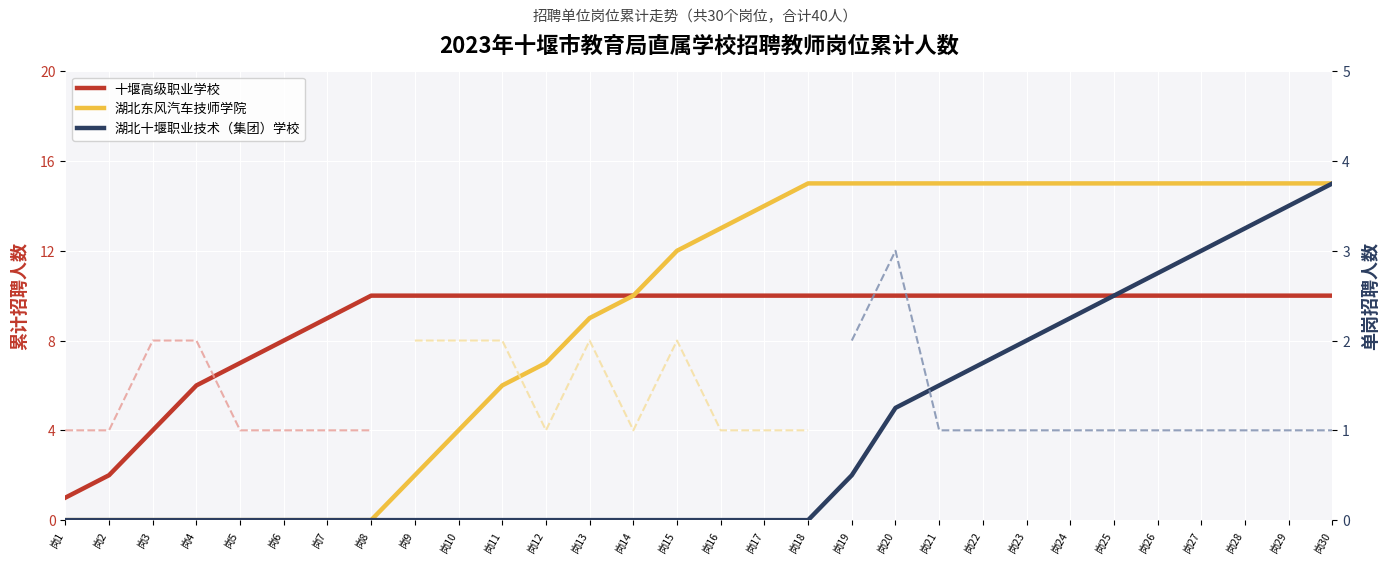

What are all the series names shown in the legend?

十堰高级职业学校, 湖北东风汽车技师学院, 湖北十堰职业技术（集团）学校, 十堰高级职业学校（单岗）, 湖北东风汽车技师学院（单岗）, 湖北十堰职业技术（集团）学校（单岗）